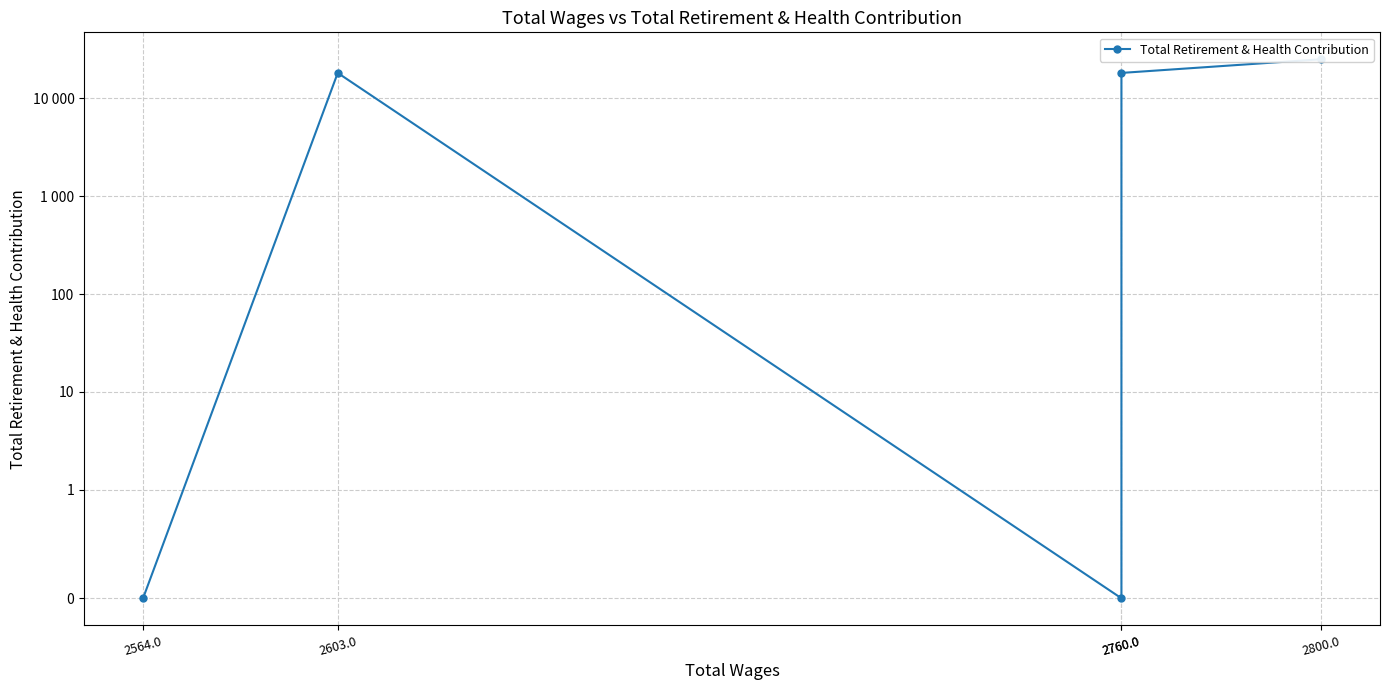

How many values exceed 18226?

1